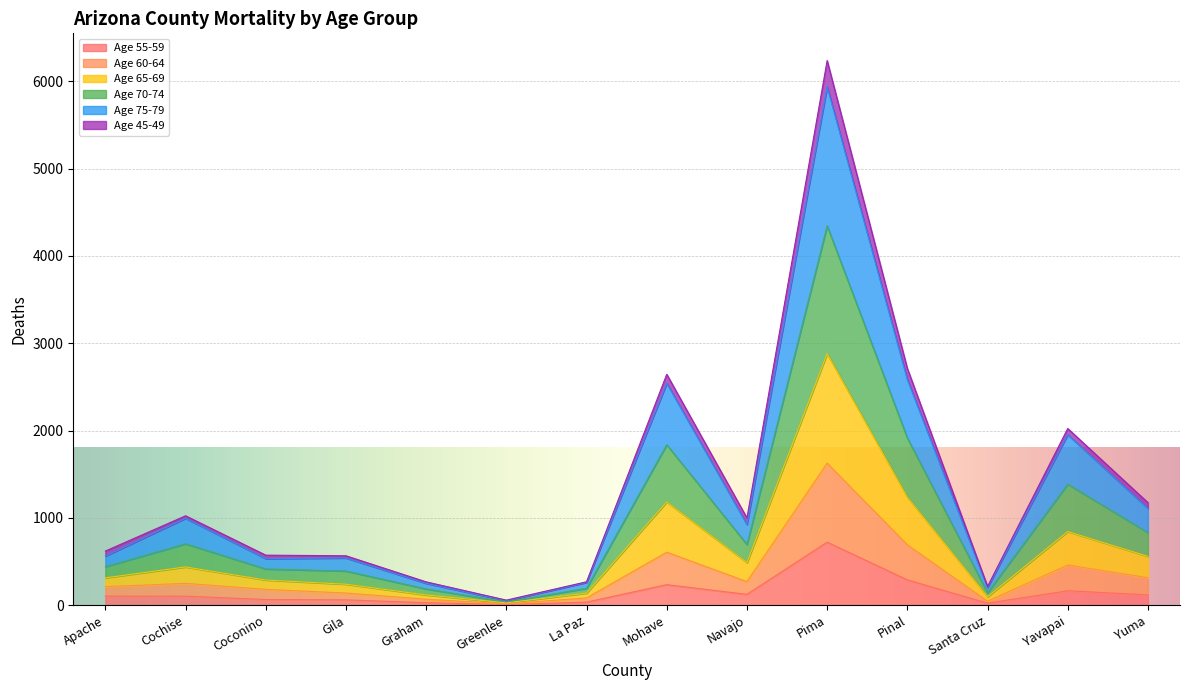

At which category is the sum across all series the highest?

Pima